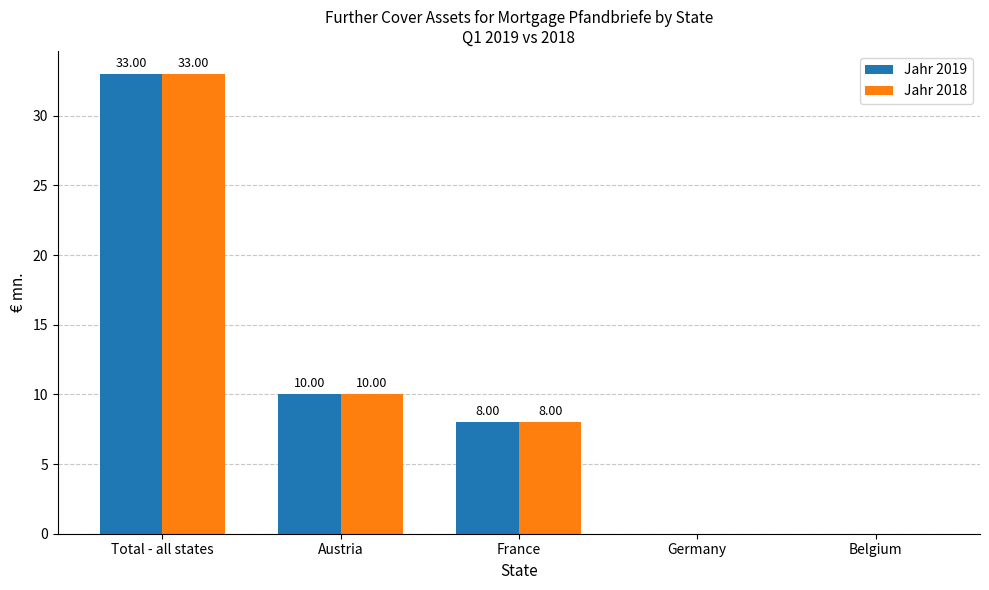

At which category is the sum across all series the highest?

Total - all states